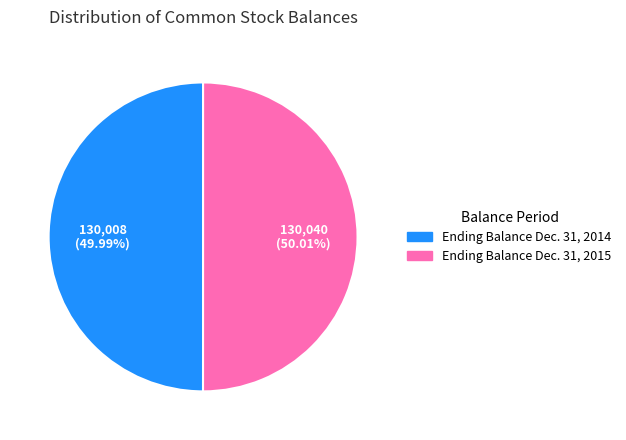

Rank the categories by value from highest to lowest.

Ending Balance Dec. 31, 2015, Ending Balance Dec. 31, 2014